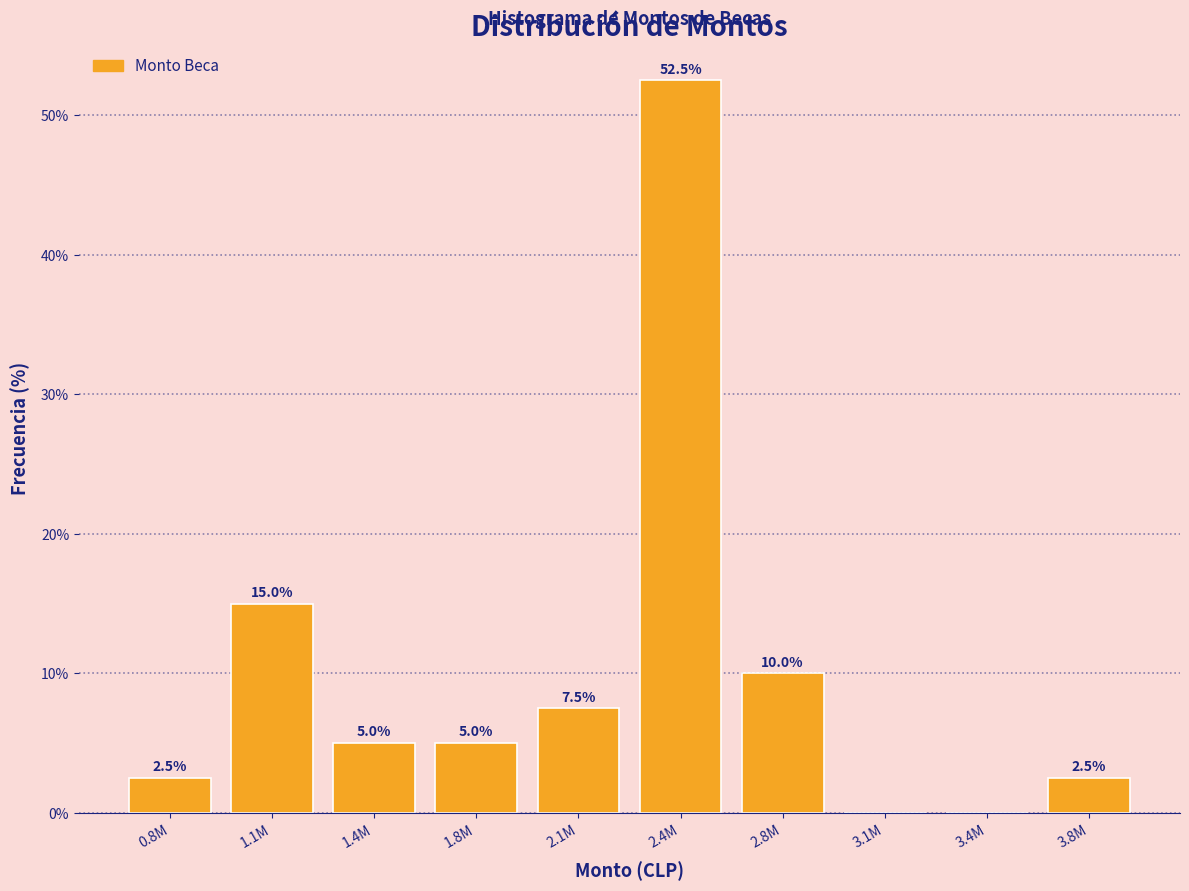

Reading left to right, what are all the values shown in this chart?

0.8M=2.5	1.1M=15.0	1.4M=5.0	1.8M=5.0	2.1M=7.5	2.4M=52.5	2.8M=10.0	3.1M=0.0	3.4M=0.0	3.8M=2.5